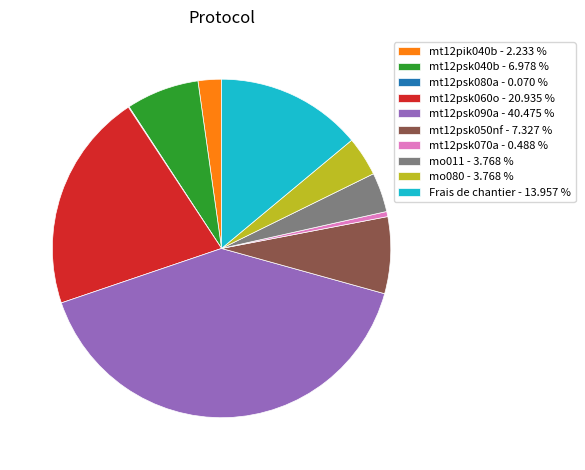

Does any single category account for the majority?

No